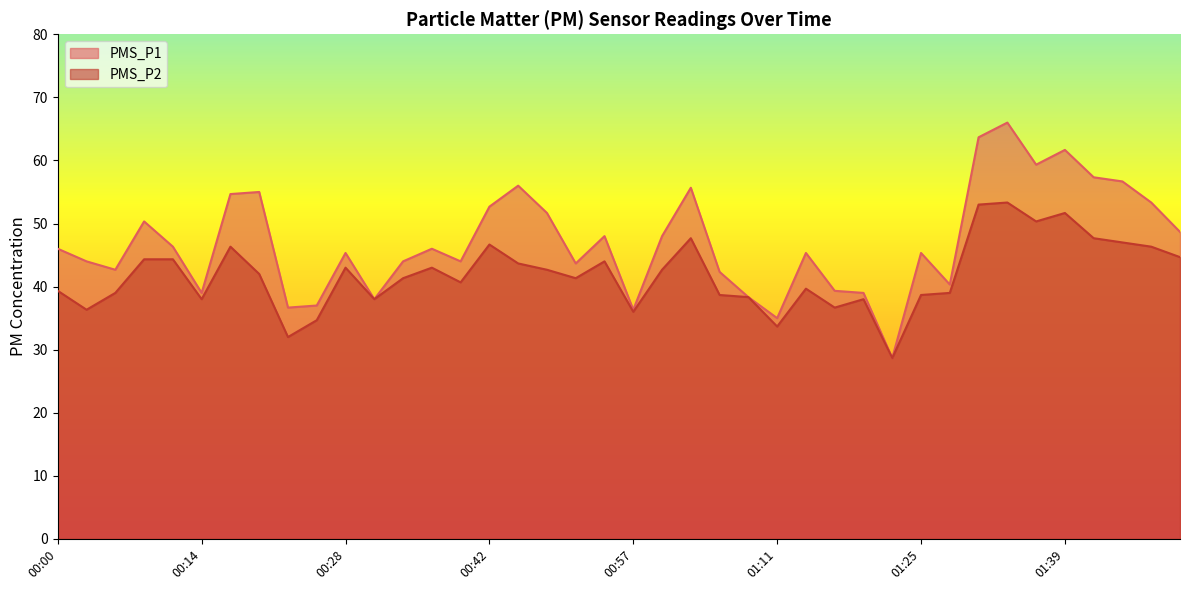

What is the difference between the second highest and minimum values in the PMS_P2 series?

24.3